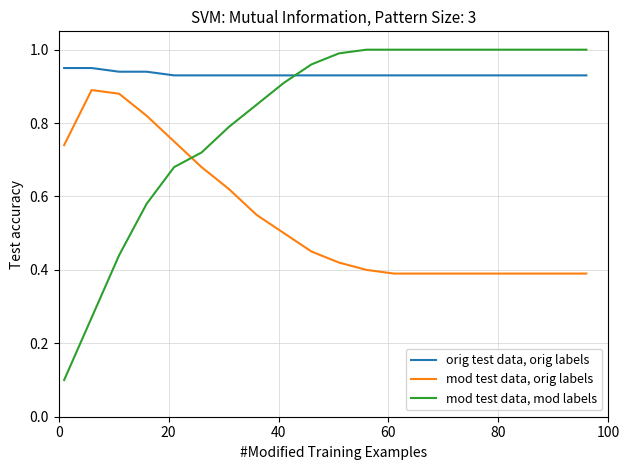

Rank the series by their maximum value, from highest to lowest.

mod test data, mod labels, orig test data, orig labels, mod test data, orig labels